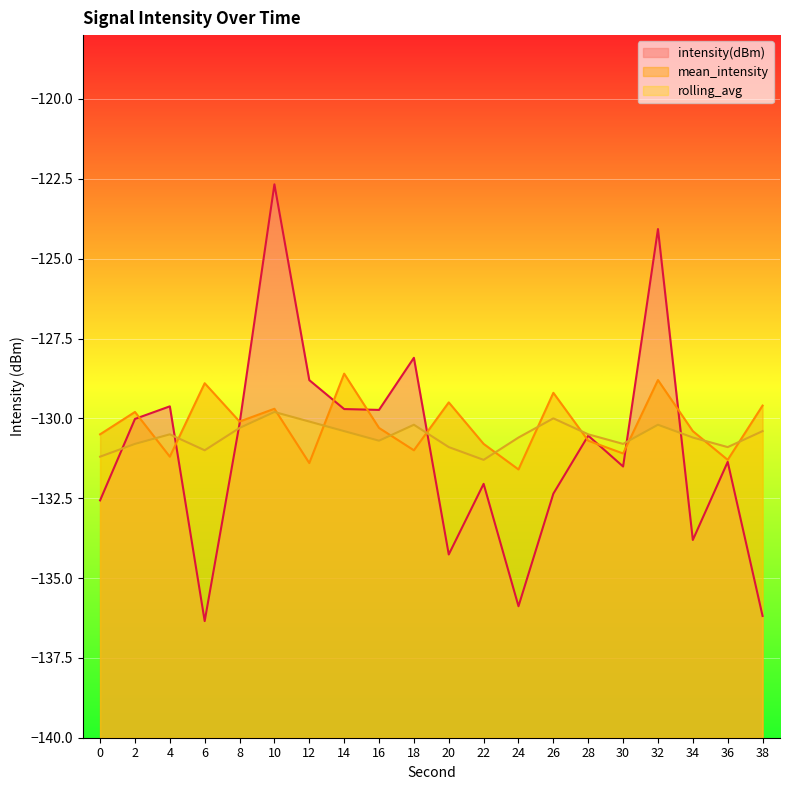

The value of intensity(dBm) at 20 is -56.4. True or false?

False